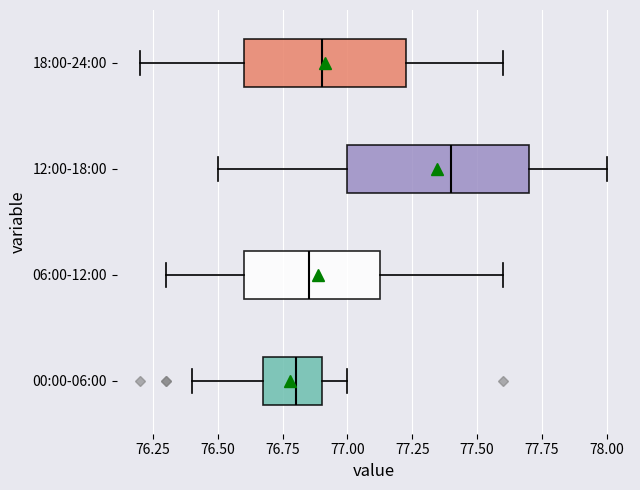

Reading bottom to top, read every box against the x-axis: the position of its median line, the range the box covers, and the ends of its whiskers. The values are not printed on the chart, so give them approximately, as read against the axis.

00:00-06:00: median 76.80, box 76.70 to 76.90, whiskers 76.40 to 77.00
06:00-12:00: median 76.85, box 76.60 to 77.15, whiskers 76.30 to 77.60
12:00-18:00: median 77.40, box 77.00 to 77.70, whiskers 76.50 to 78.00
18:00-24:00: median 76.90, box 76.60 to 77.25, whiskers 76.20 to 77.60